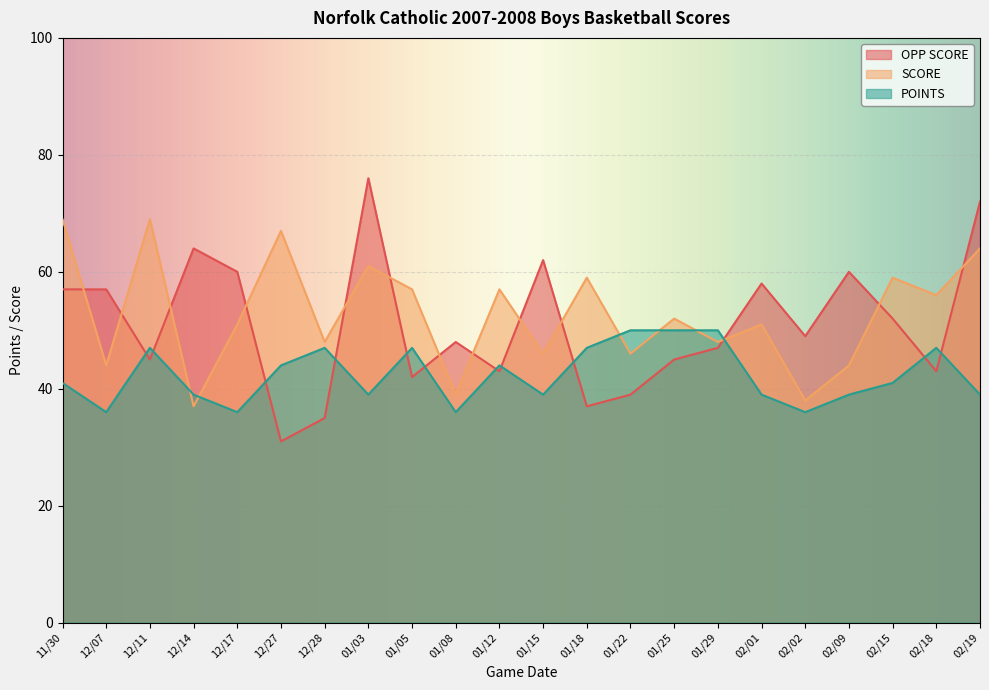

What is the value of the POINTS point at the 21st from the left?

47